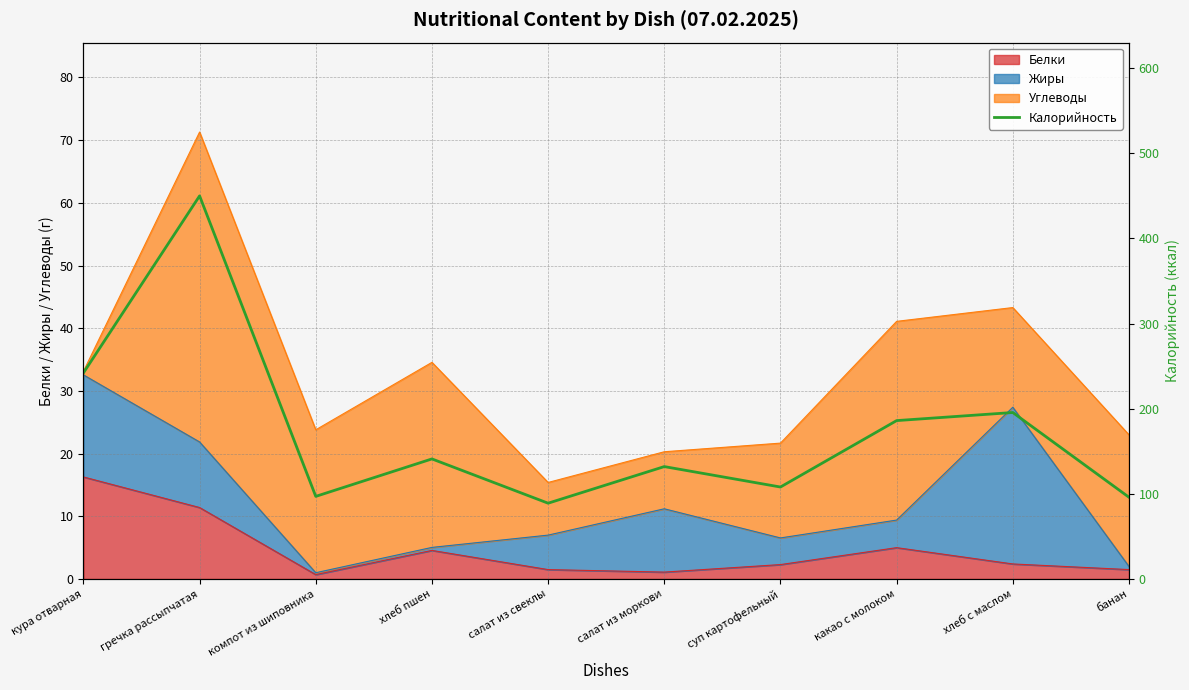

How many lines are shown in the chart?

1